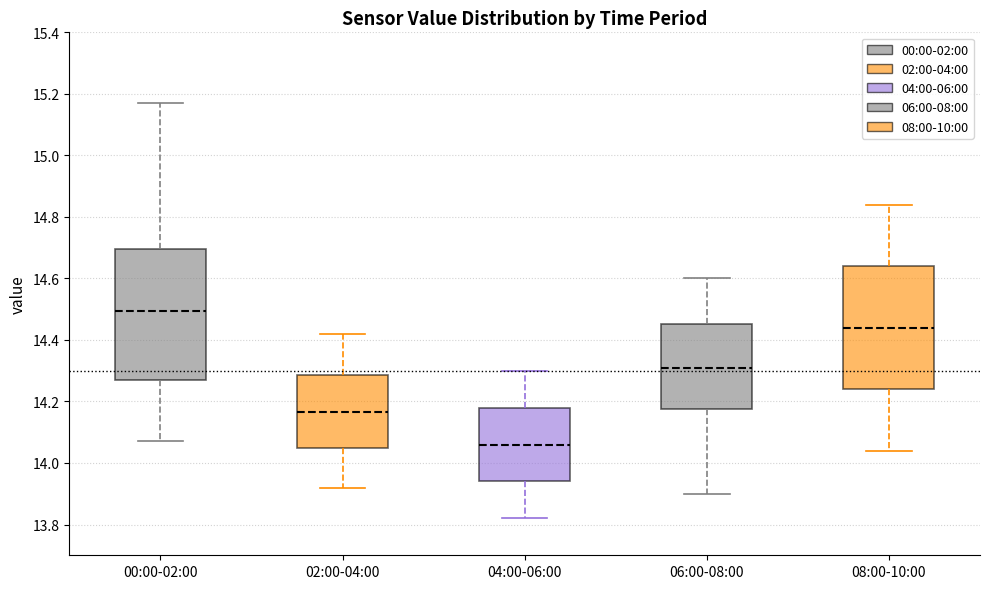

Reading left to right, read every box against the y-axis: the position of its median line, the range the box covers, and the ends of its whiskers. The values are not printed on the chart, so give them approximately, as read against the axis.

00:00-02:00: median 14.50, box 14.28 to 14.70, whiskers 14.08 to 15.18
02:00-04:00: median 14.16, box 14.04 to 14.28, whiskers 13.92 to 14.42
04:00-06:00: median 14.06, box 13.94 to 14.18, whiskers 13.82 to 14.30
06:00-08:00: median 14.32, box 14.18 to 14.46, whiskers 13.90 to 14.60
08:00-10:00: median 14.44, box 14.24 to 14.64, whiskers 14.04 to 14.84